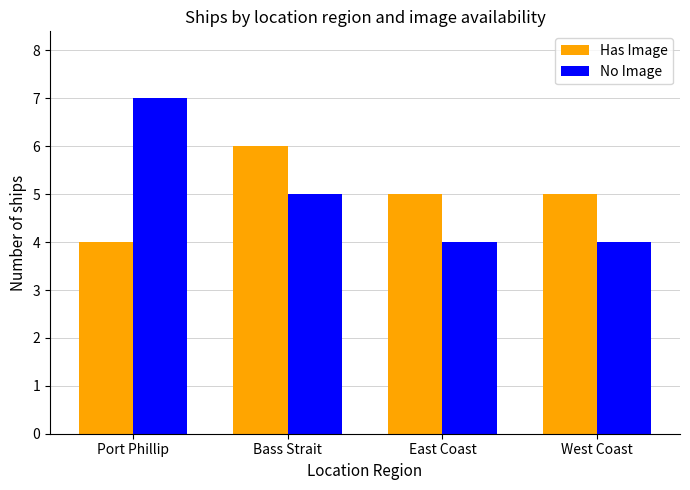

The value of Has Image at West Coast is 1. True or false?

False